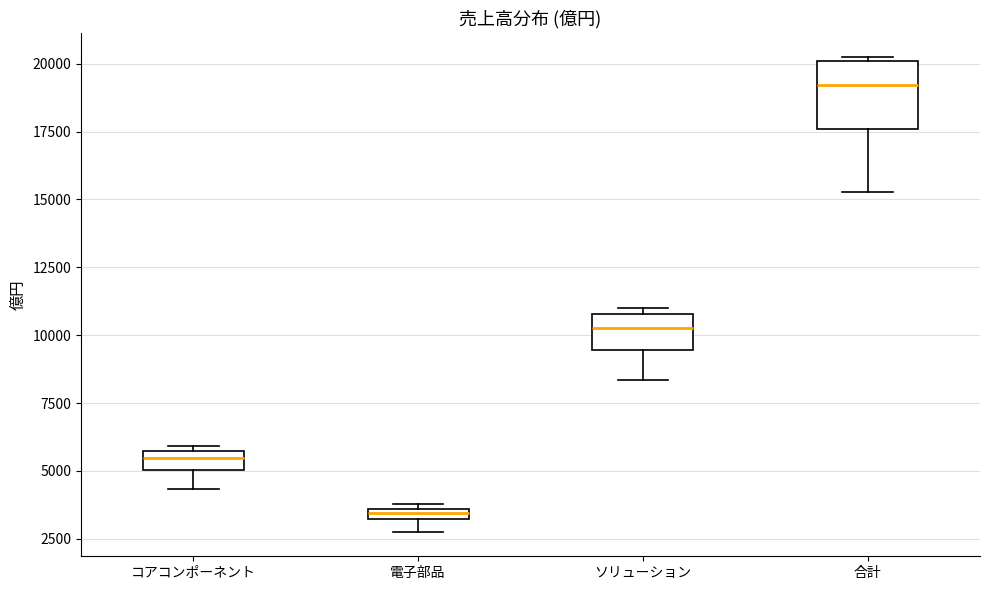

Which box is the tallest, from its lower edge to its upper edge?

合計